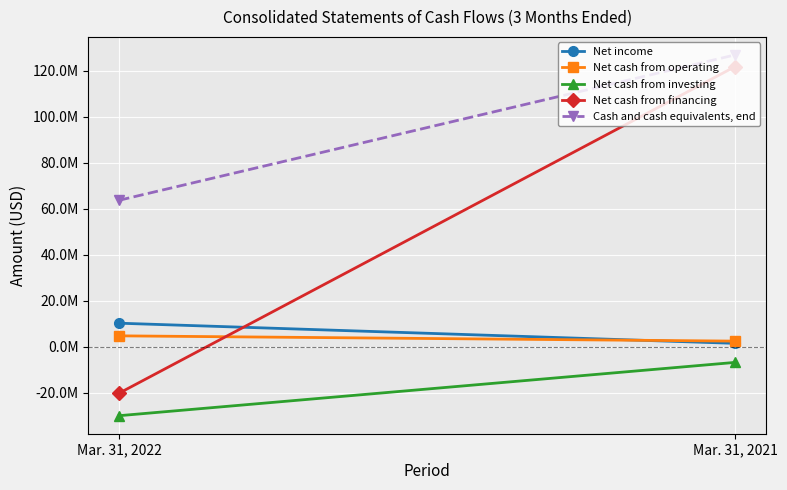

Reading left to right, transcribe all the data shown in this chart.

Net income: Mar. 31, 2022=10162120	Mar. 31, 2021=1400755
Net cash from operating: Mar. 31, 2022=4665347	Mar. 31, 2021=2370785
Net cash from investing: Mar. 31, 2022=-30047753	Mar. 31, 2021=-6885056
Net cash from financing: Mar. 31, 2022=-20248463	Mar. 31, 2021=121684423
Cash and cash equivalents, end: Mar. 31, 2022=63615179	Mar. 31, 2021=126793972